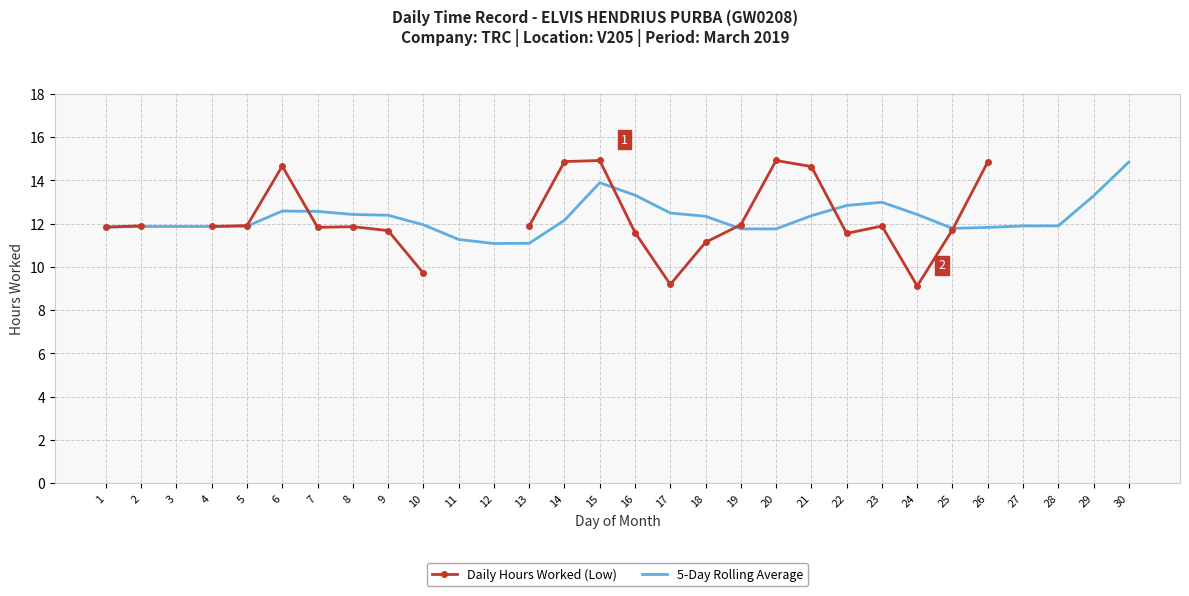

True or false: 5-Day Rolling Average has more than 1 interior local peaks.

True